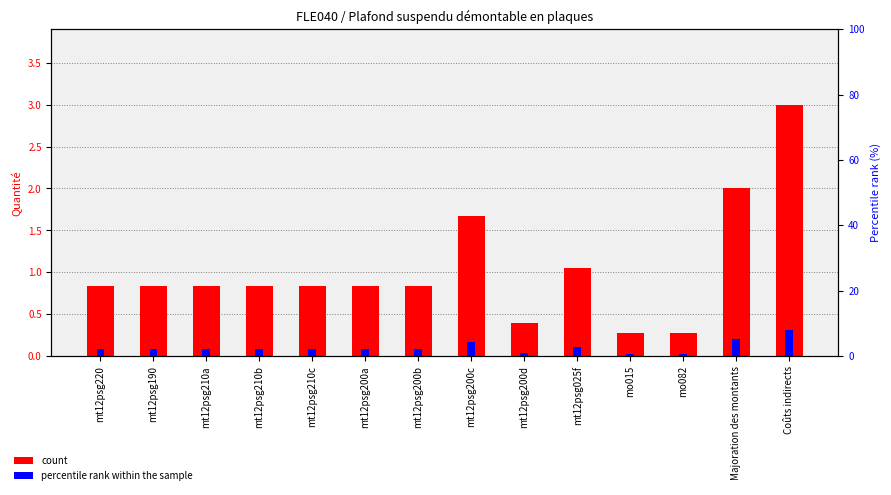

What is the average value of the percentile rank within the sample series?

2.8